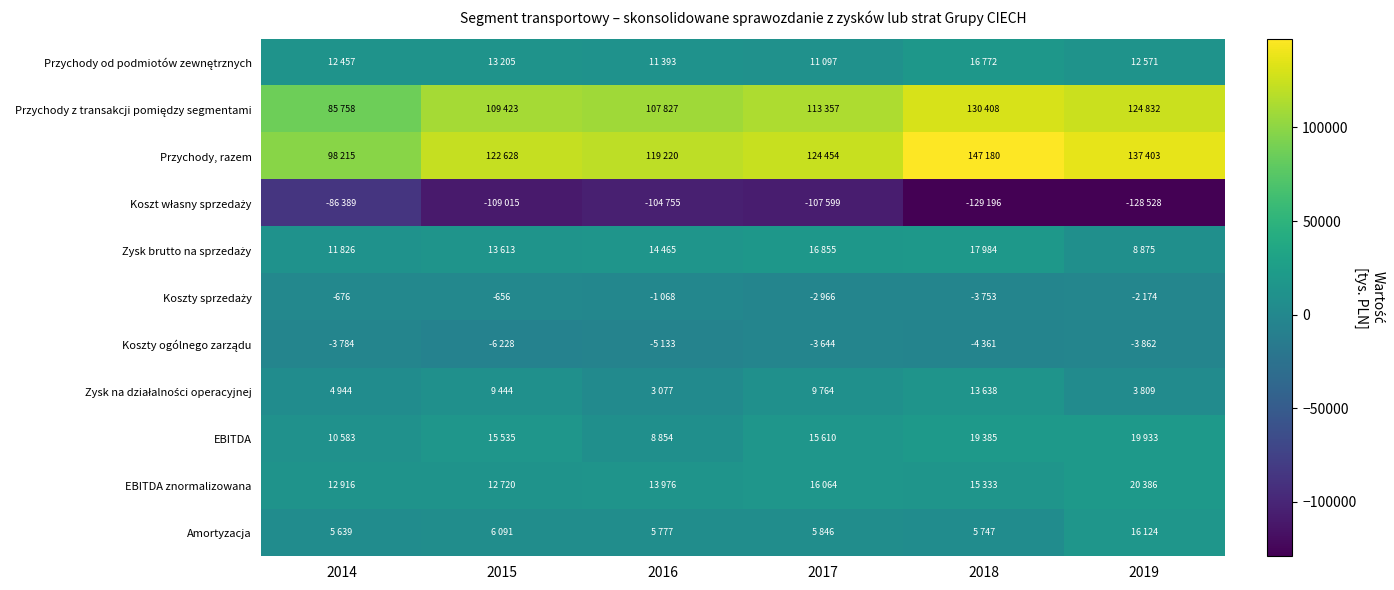

What is the difference between the maximum and minimum values in the Koszt własny sprzedaży series?

42807